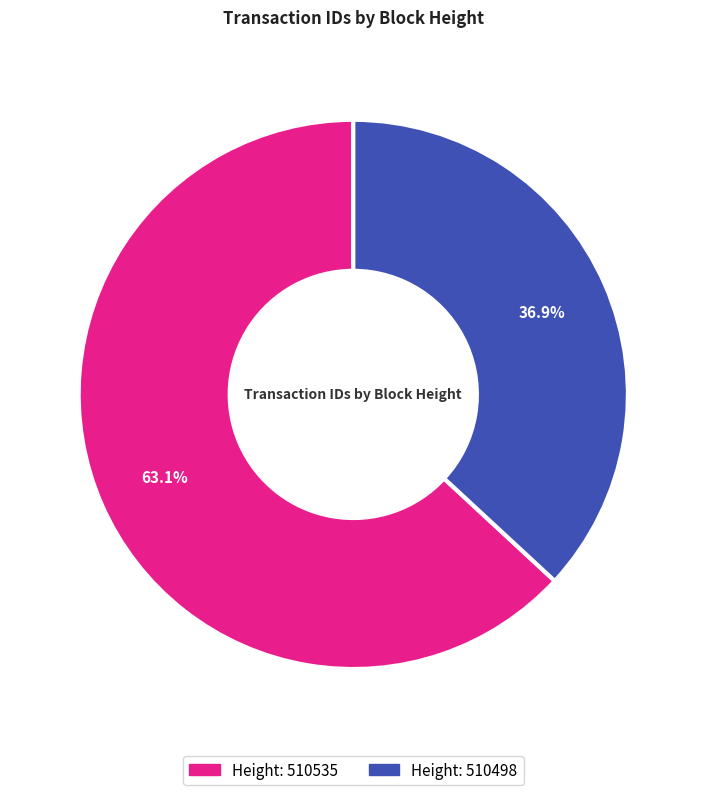

Does any single category account for the majority?

Yes